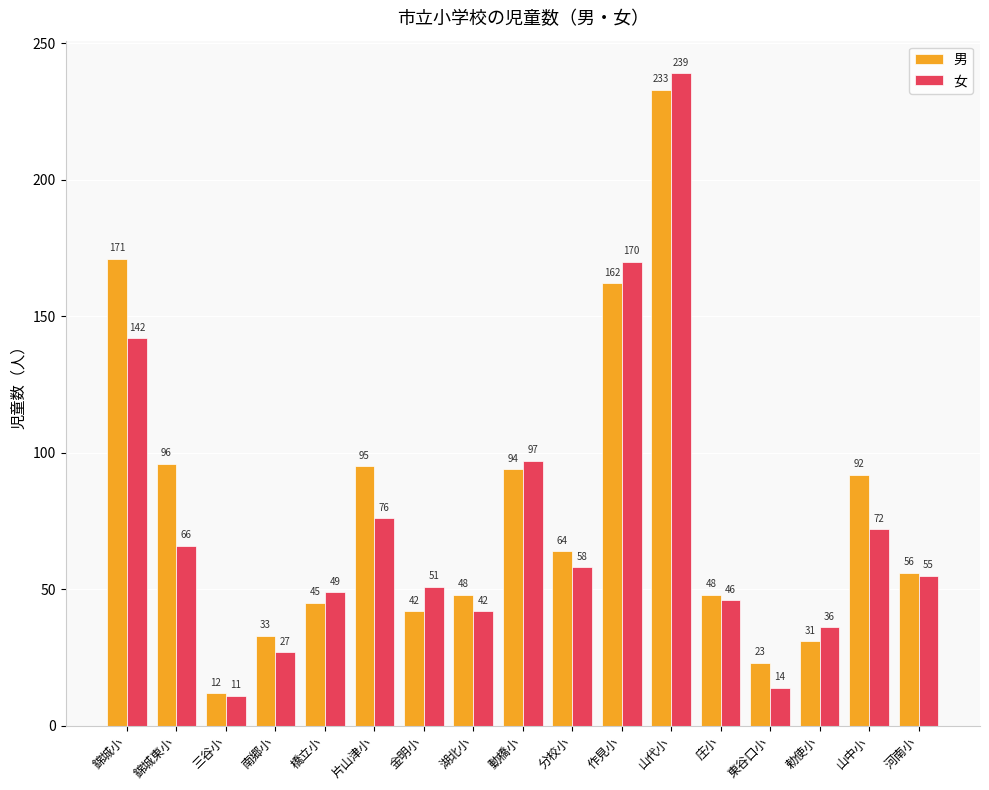

What are all the series names shown in the legend?

男, 女